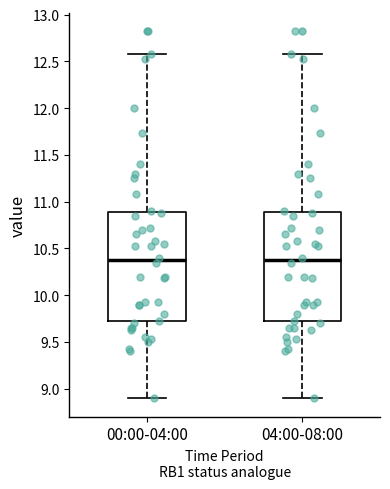

Reading left to right, read every box against the y-axis: the position of its median line, the range the box covers, and the ends of its whiskers. The values are not printed on the chart, so give them approximately, as read against the axis.

00:00-04:00: median 10.4, box 9.7 to 10.9, whiskers 8.9 to 12.6
04:00-08:00: median 10.4, box 9.7 to 10.9, whiskers 8.9 to 12.6